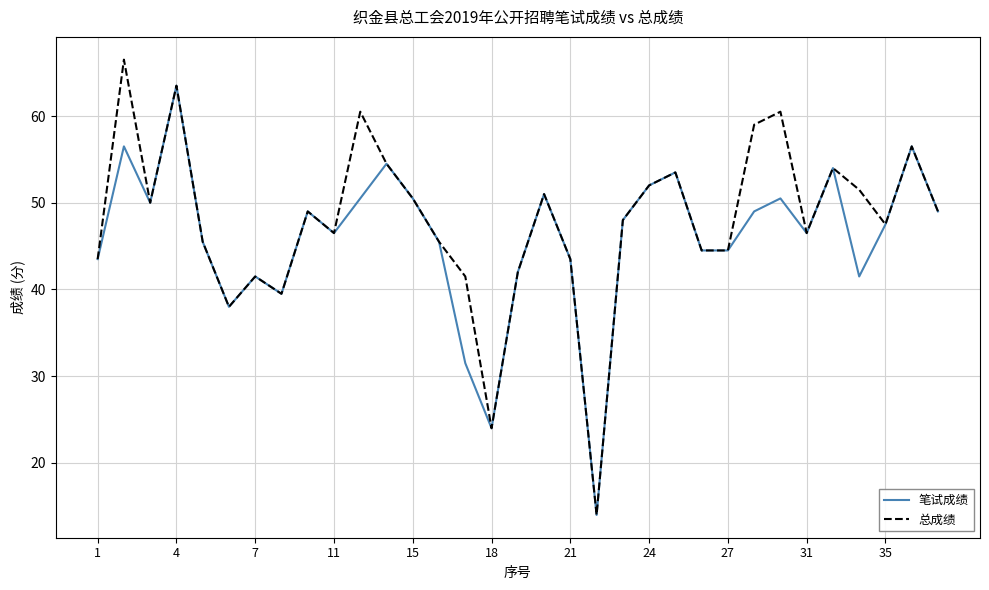

What is the maximum value shown in the chart?

66.5